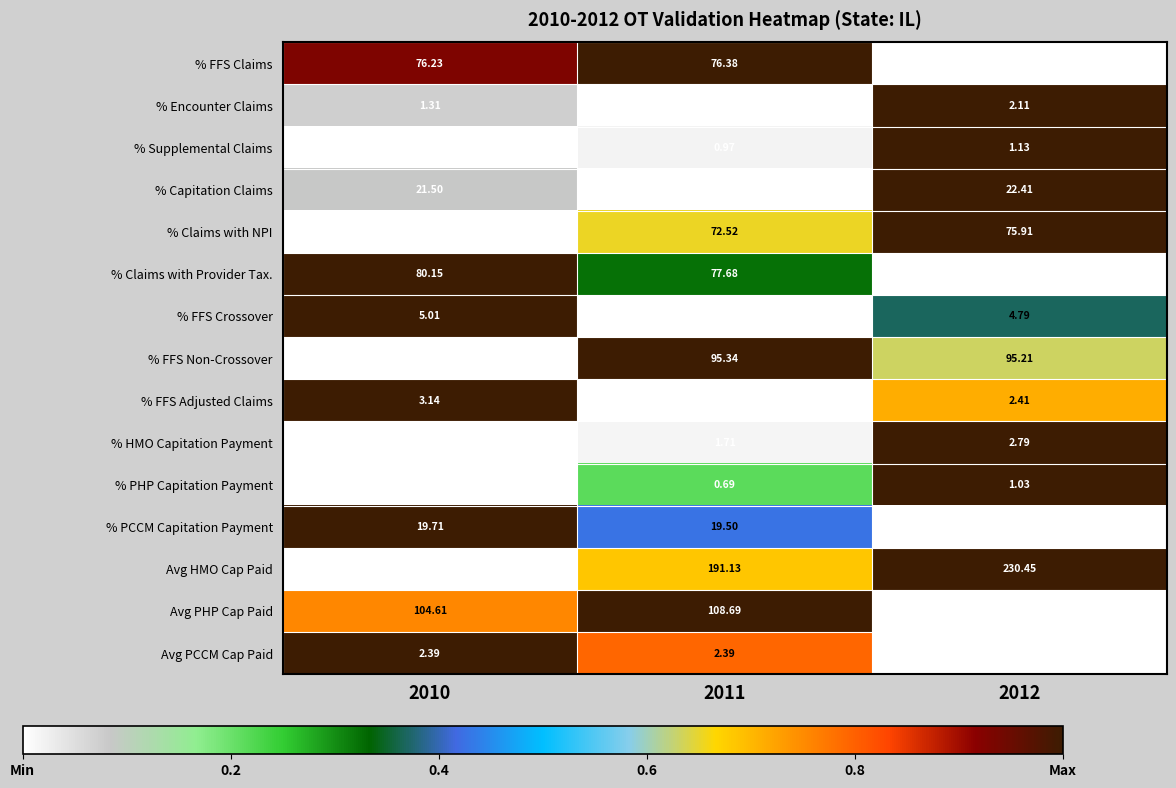

At which category is the sum across all series the highest?

2012